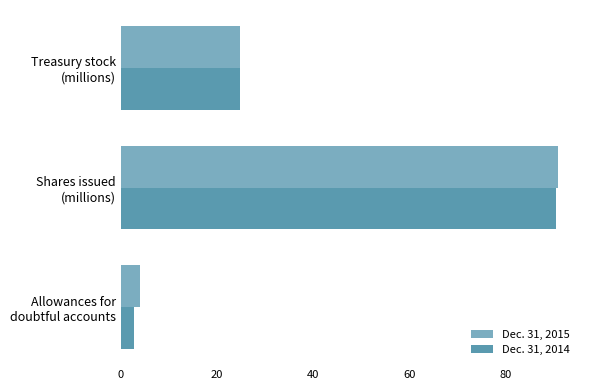

What is the sum of all Dec. 31, 2014 values?

118.0